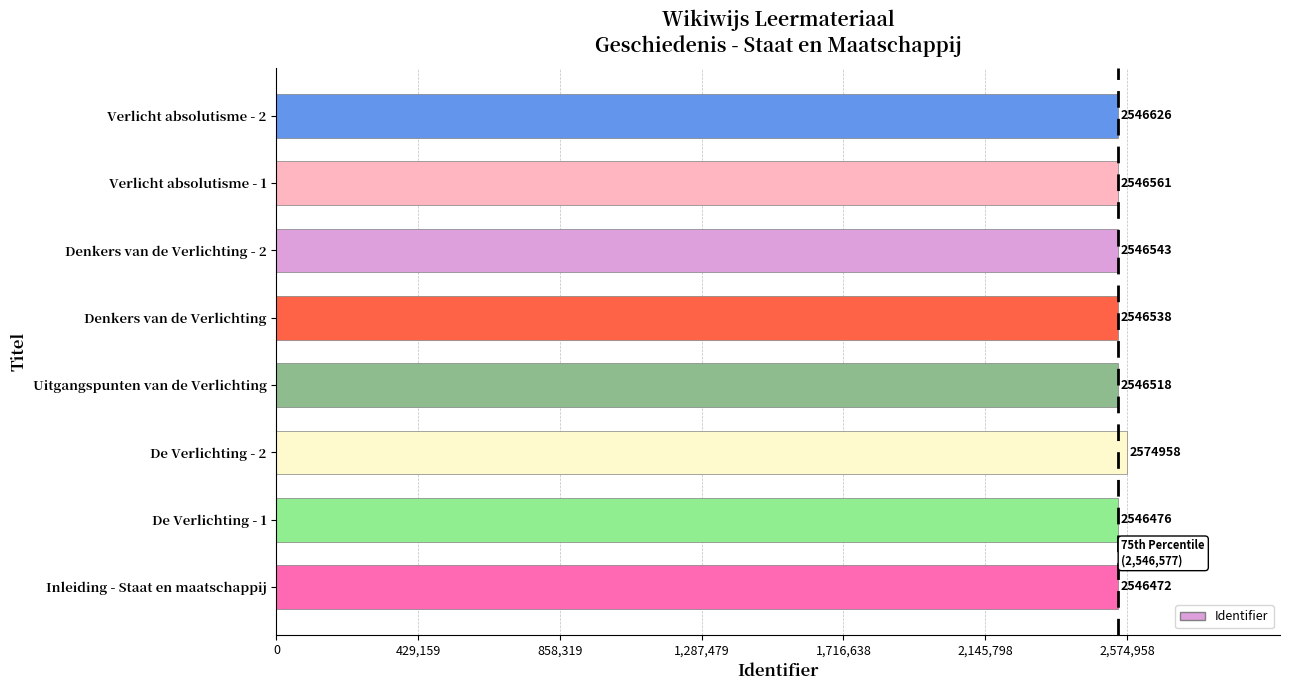

Reading bottom to top, what are all the values shown in this chart?

Inleiding - Staat en maatschappij=2546472	De Verlichting - 1=2546476	De Verlichting - 2=2574958	Uitgangspunten van de Verlichting=2546518	Denkers van de Verlichting=2546538	Denkers van de Verlichting - 2=2546543	Verlicht absolutisme - 1=2546561	Verlicht absolutisme - 2=2546626